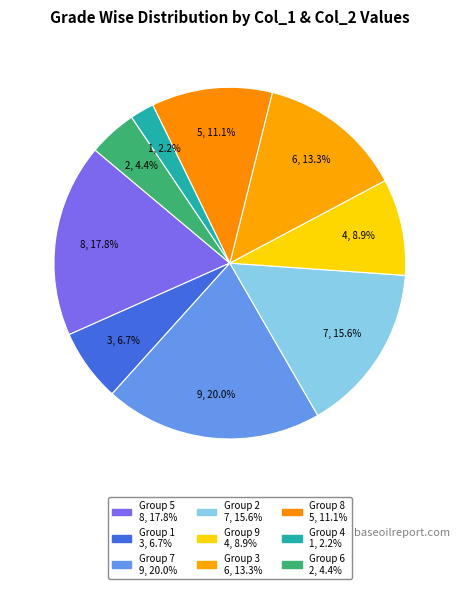

Which slice is the smallest?

4